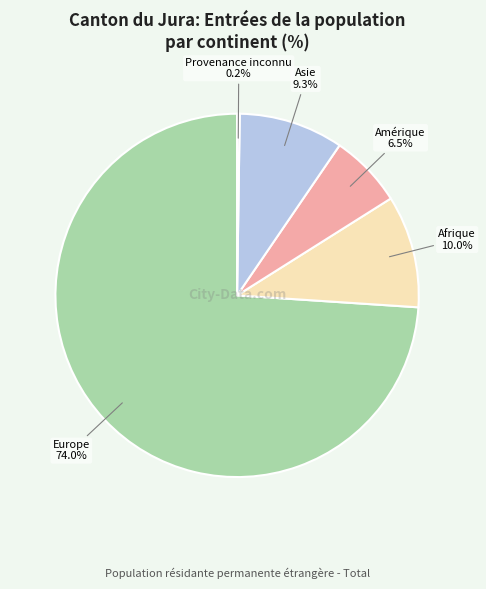

What is the largest slice in the pie chart?

Europe